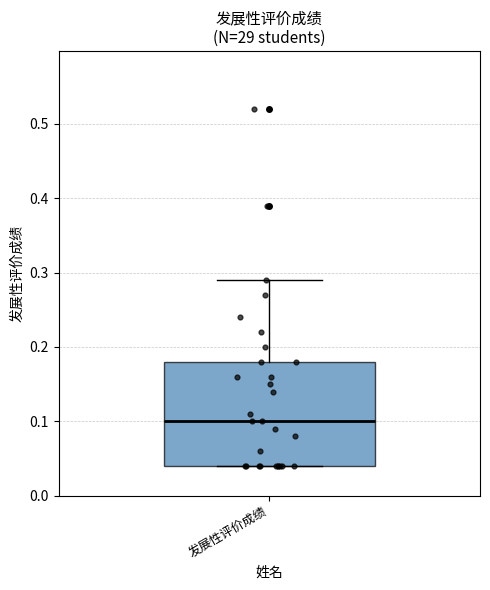

Transcribe this box plot: give where the median line is, the range the box spans, and where the two whiskers end, as read against the y-axis. The values are not printed on the chart, so give them approximately, as read against the axis.

median 0.10, box 0.04 to 0.18, whiskers 0.04 to 0.29